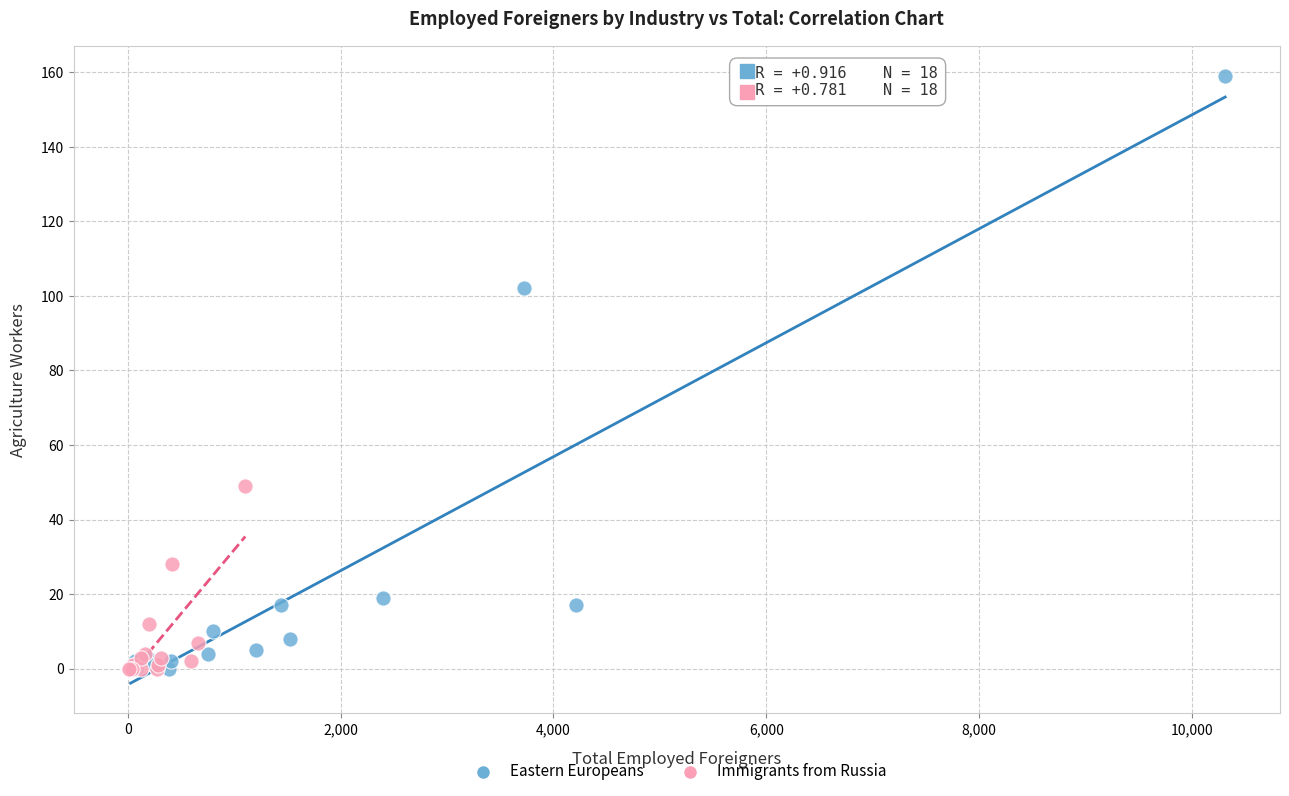

Which series has the widest spread of Y values?

Eastern Europeans